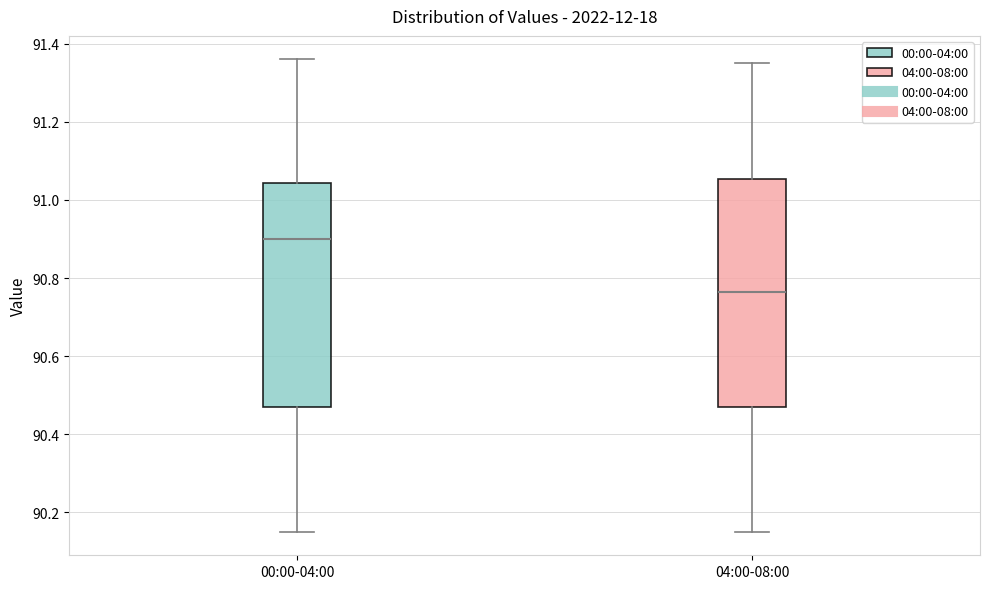

Reading left to right, read every box against the y-axis: the position of its median line, the range the box covers, and the ends of its whiskers. The values are not printed on the chart, so give them approximately, as read against the axis.

00:00-04:00: median 90.90, box 90.48 to 91.04, whiskers 90.16 to 91.36
04:00-08:00: median 90.76, box 90.48 to 91.06, whiskers 90.16 to 91.36